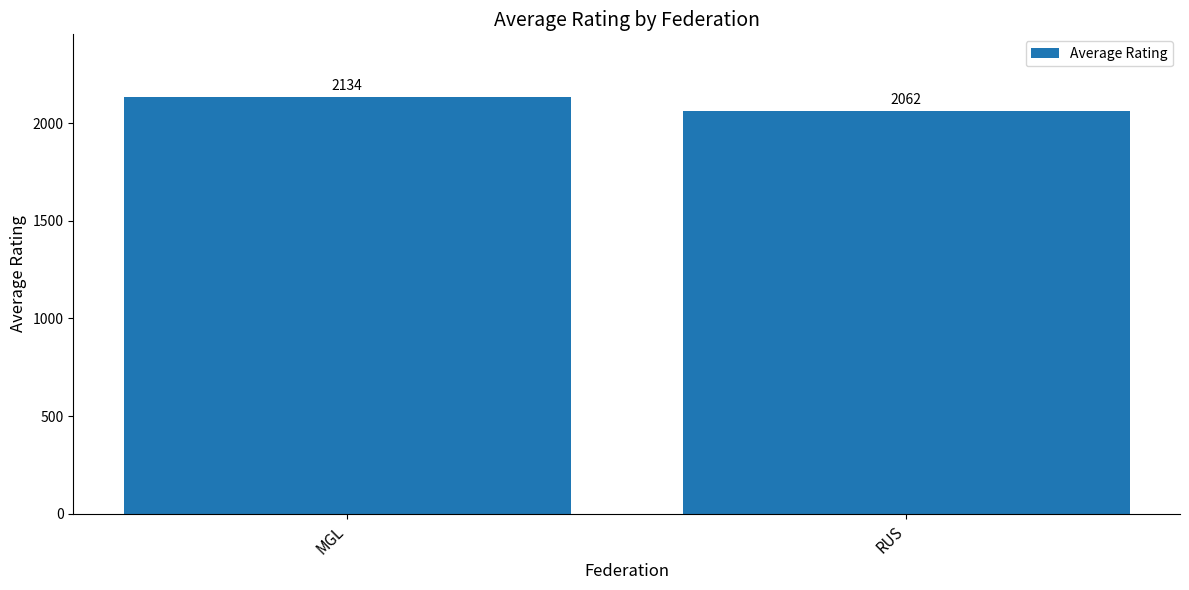

Reading left to right, transcribe all the data shown in this chart.

2134	2062